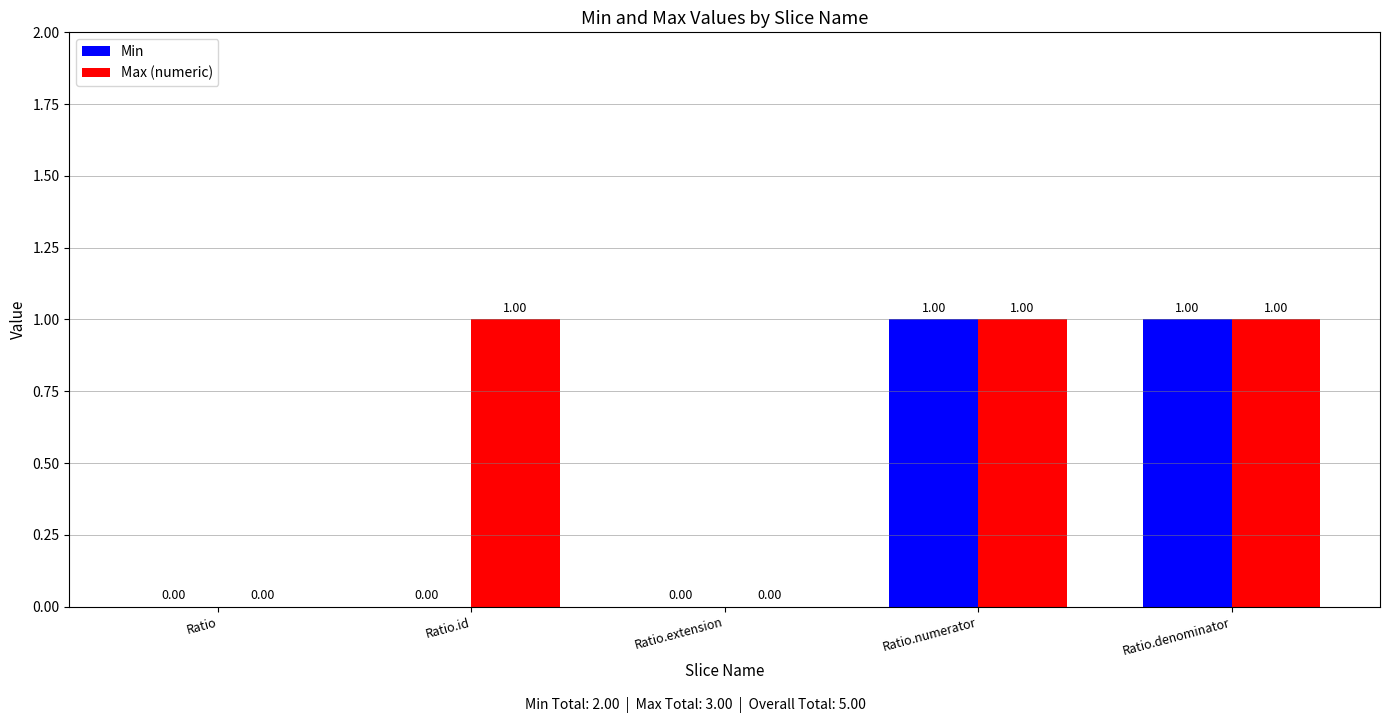

Reading left to right, what are all the values shown in this chart?

Min: 0	0	0	1	1
Max (numeric): 0	1	0	1	1